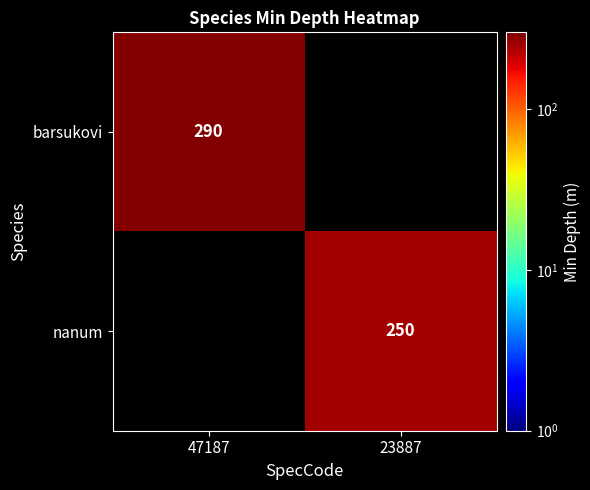

Is the value of barsukovi at 47187 greater than the value of nanum at 23887?

Yes